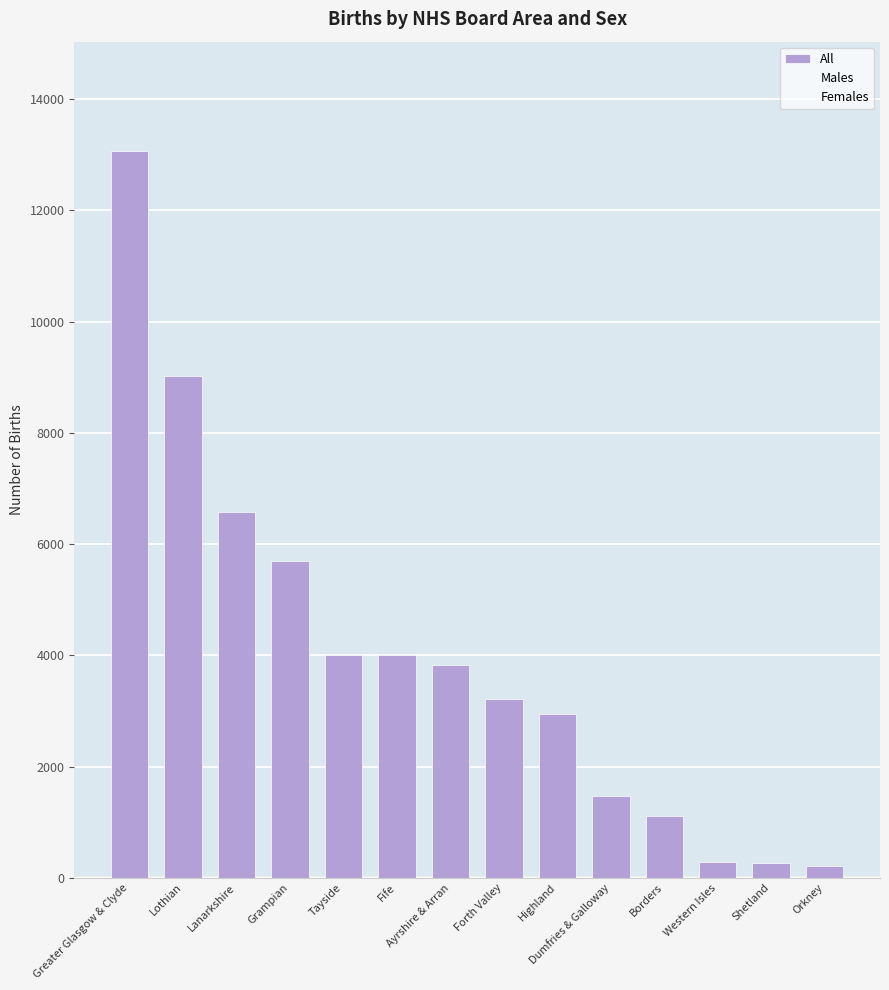

Reading right to left, transcribe all the data shown in this chart.

All: 213	268	274	1109	1471	2940	3211	3829	3999	4004	5688	6584	9027	13073
Males: 105	126	136	574	759	1496	1675	1931	2006	2035	2934	3385	4625	6686
Females: 108	142	138	535	712	1444	1536	1898	1993	1969	2754	3199	4402	6387